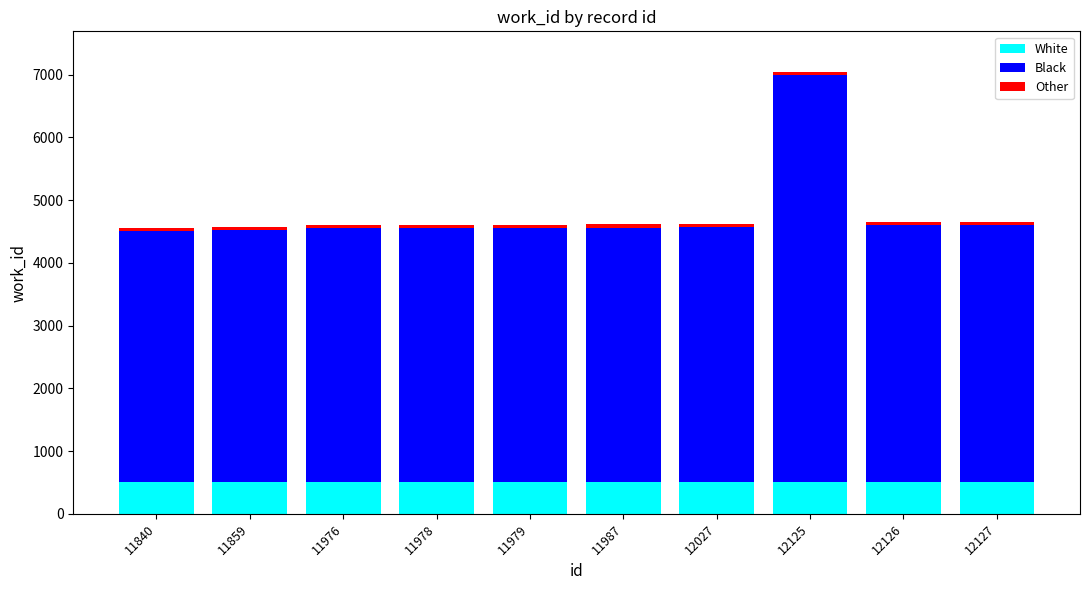

The White series shows 500 at 12125. True or false?

True